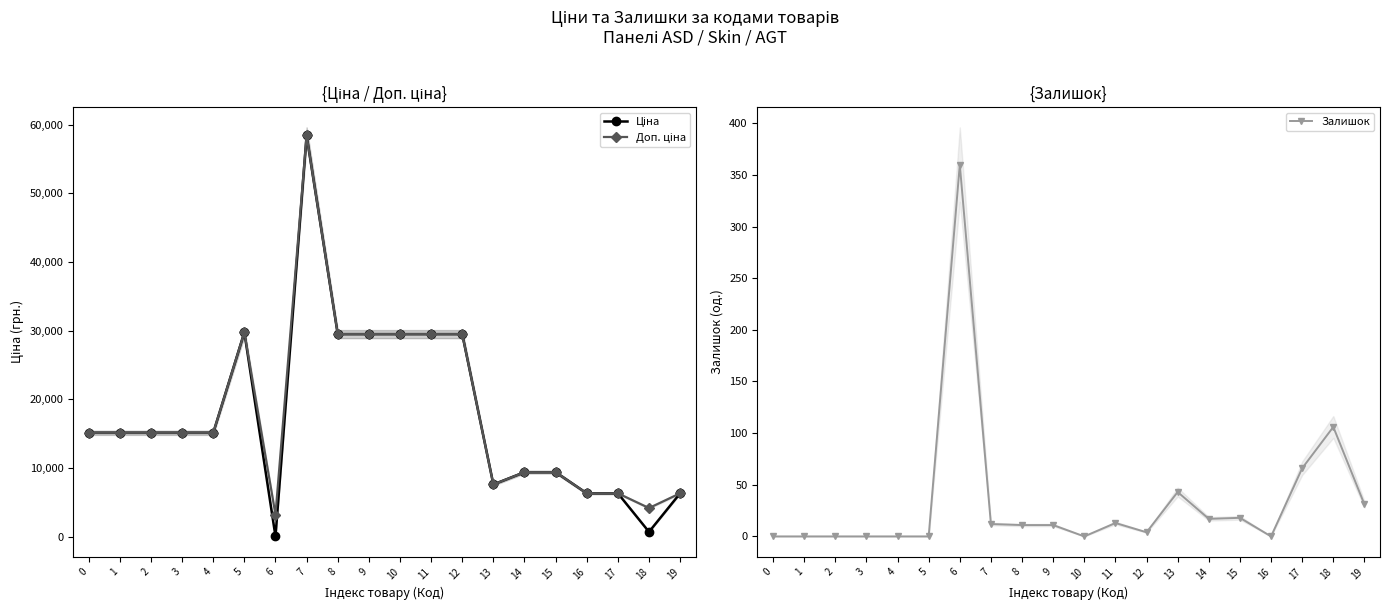

True or false: Залишок and Доп. ціна cross at least once.

False